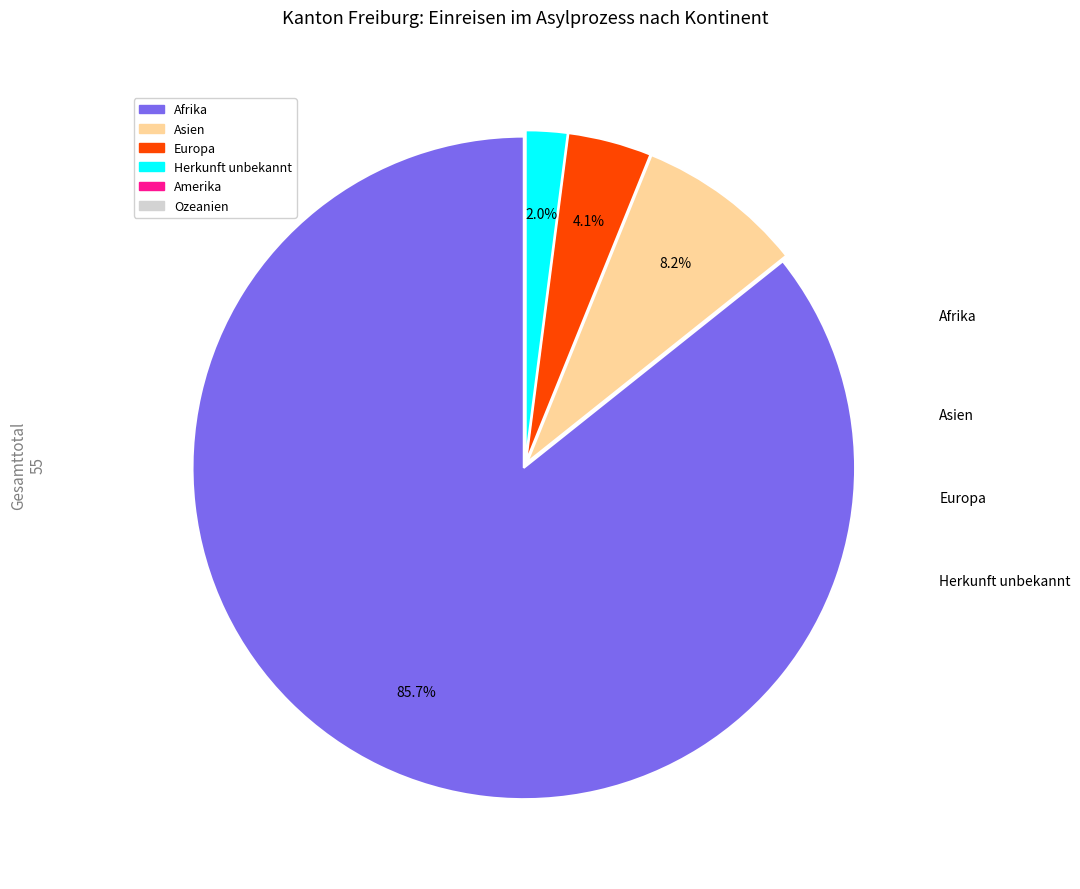

Between Afrika and Herkunft unbekannt, which is larger?

Afrika